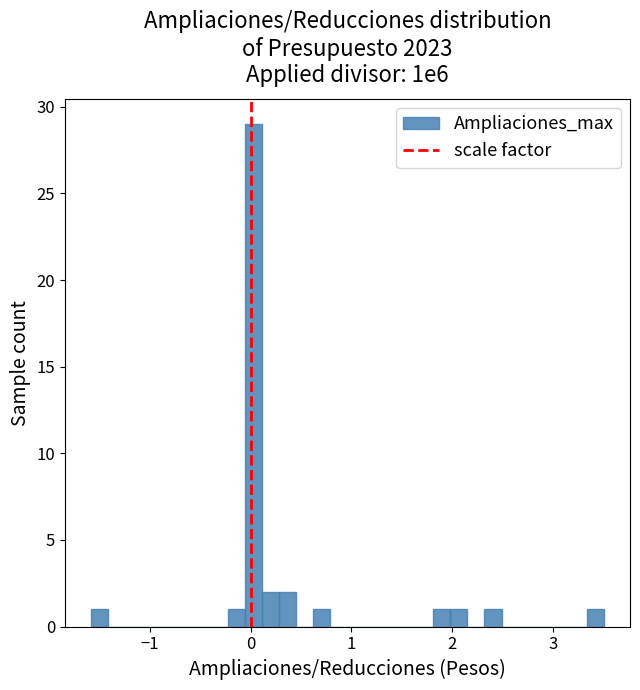

Around what value on the x-axis is the tallest bar? Give the approximate position of its centre, as read against the axis.

0.0